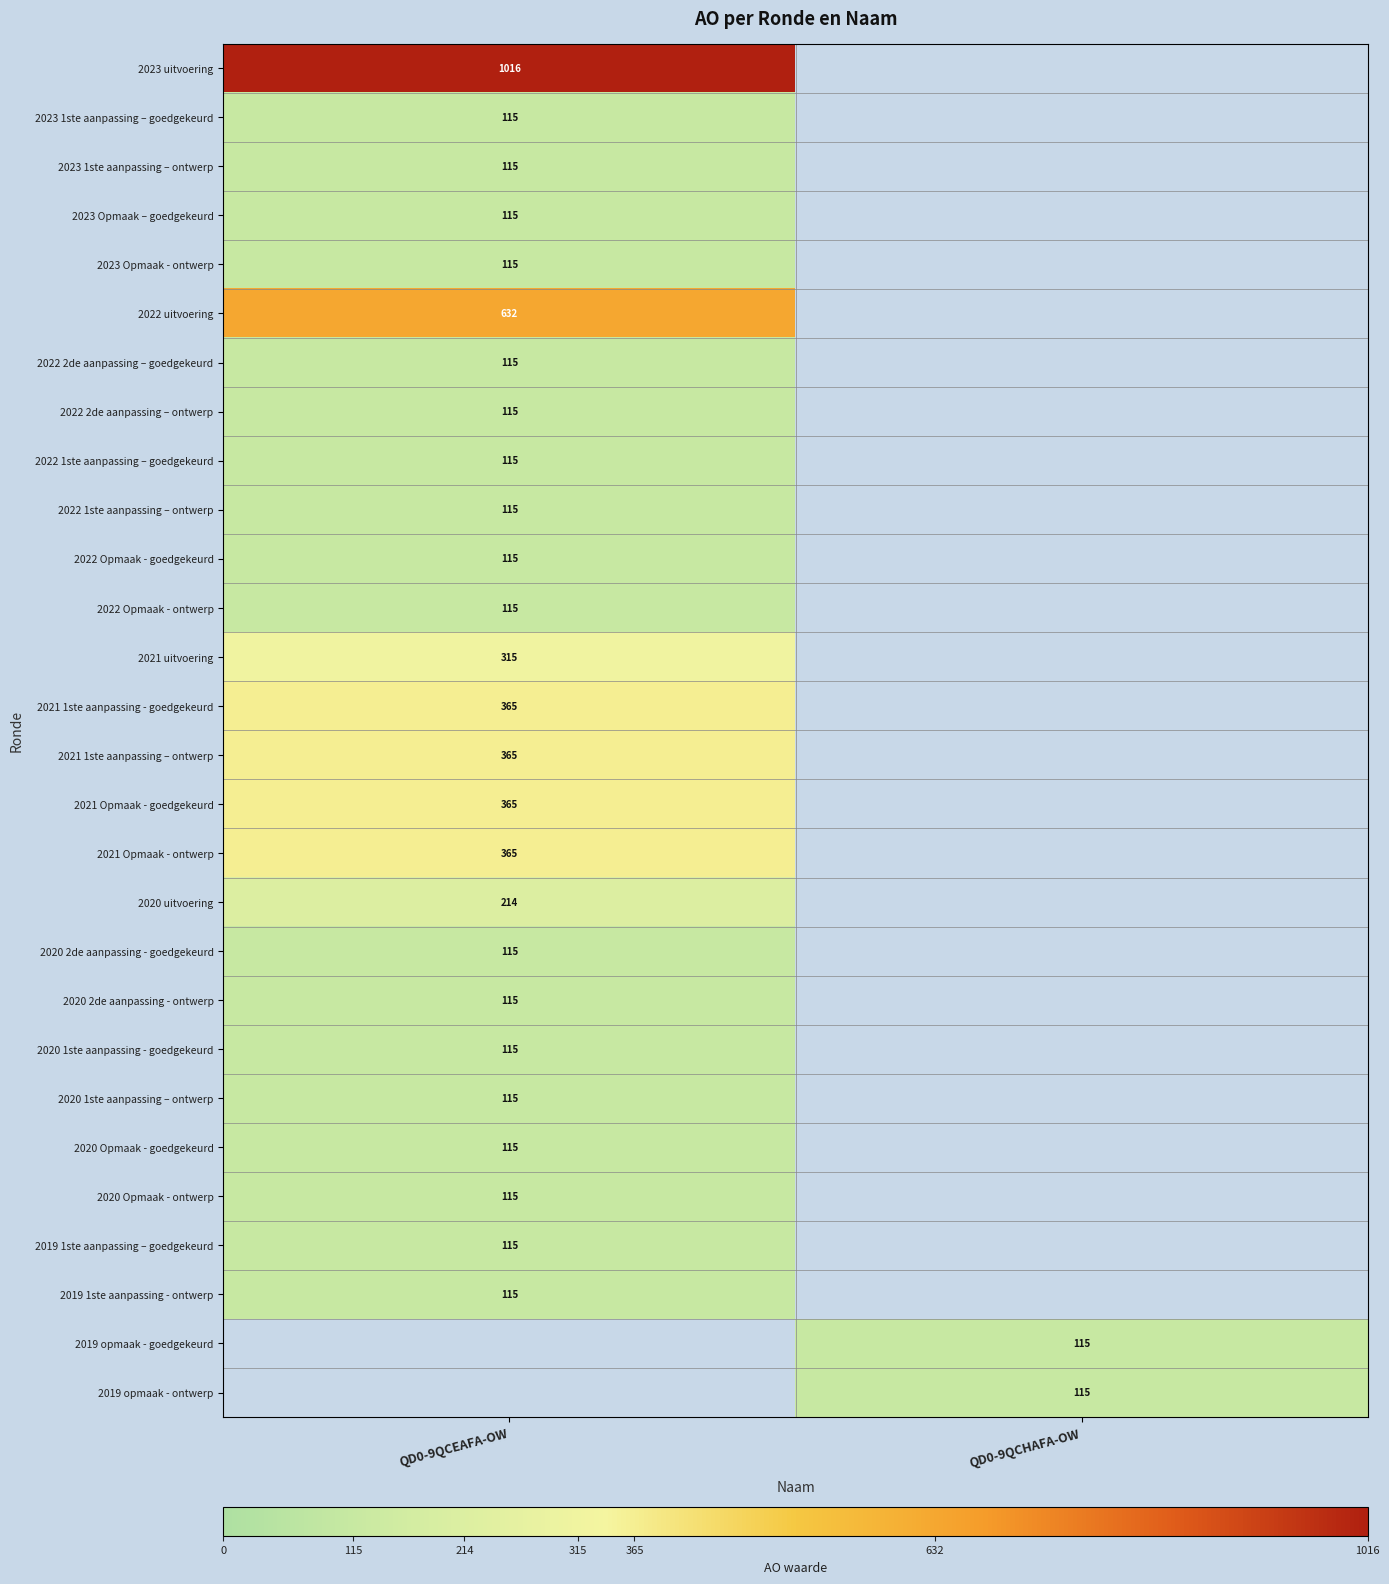

True or false: 2021 1ste aanpassing - goedgekeurd has a value of 365 at QD0-9QCEAFA-OW.

True